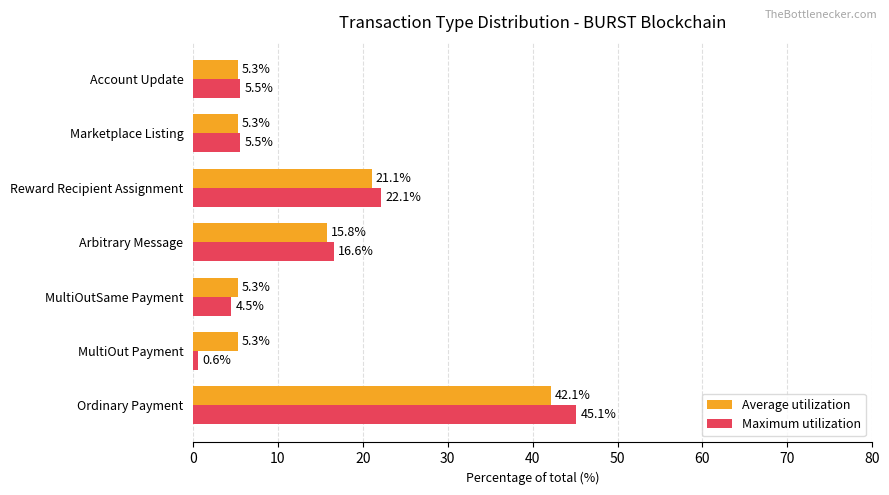

List the series in order of their peak value, lowest first.

Average utilization, Maximum utilization